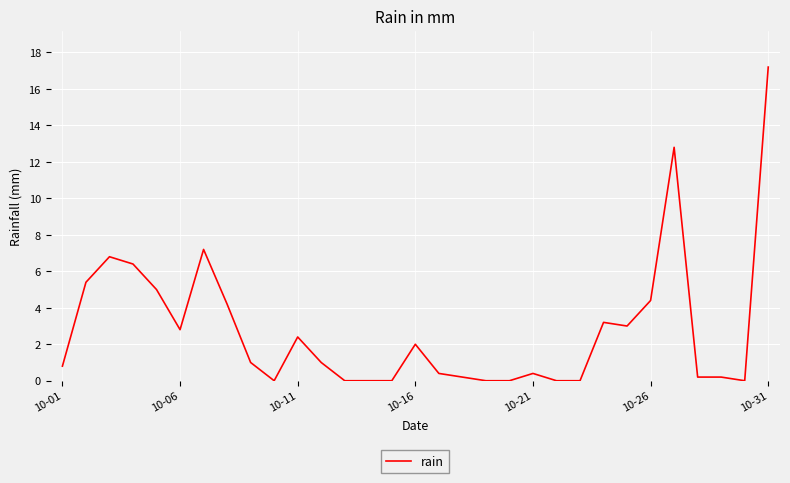

What is the difference between the maximum and minimum values?

17.2